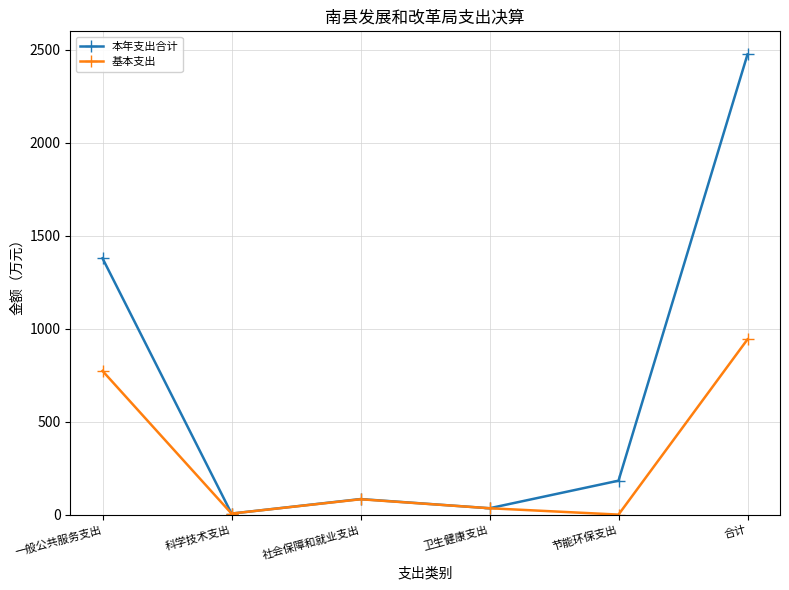

Rank the series at 节能环保支出 from highest to lowest value.

本年支出合计, 基本支出